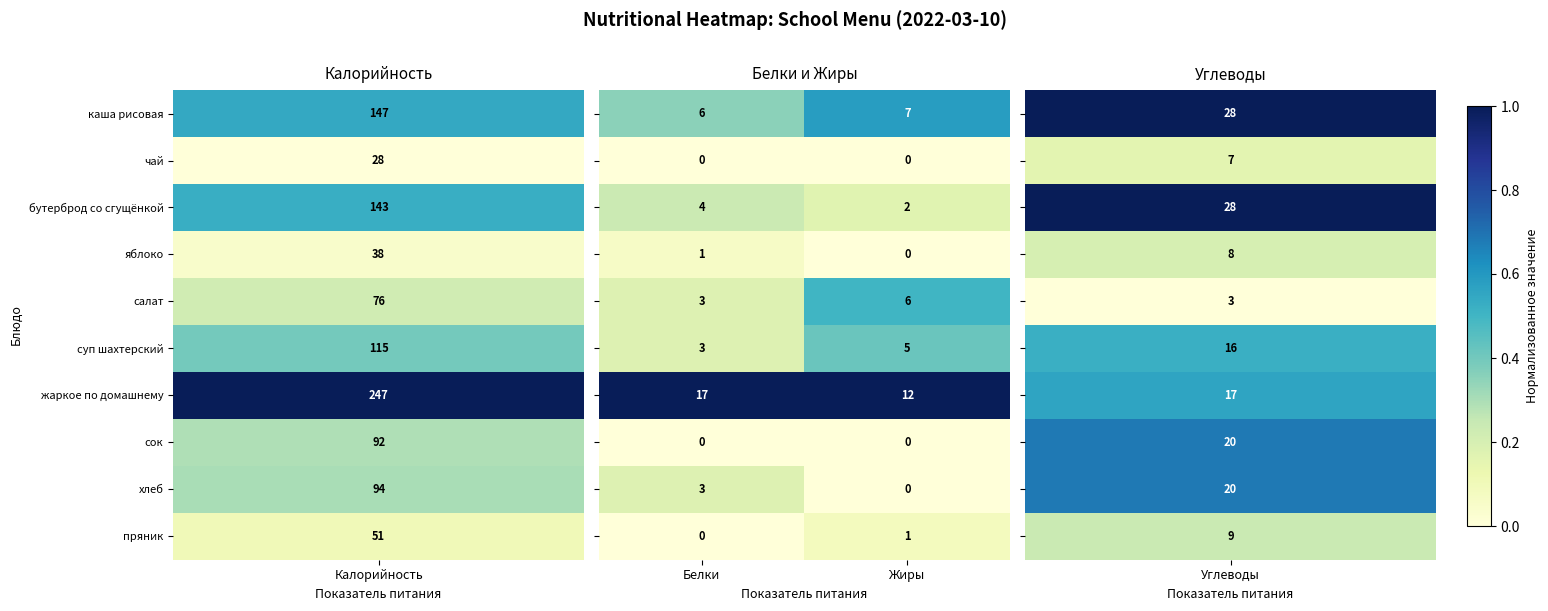

At which category does the chart reach its peak across all series?

Белки